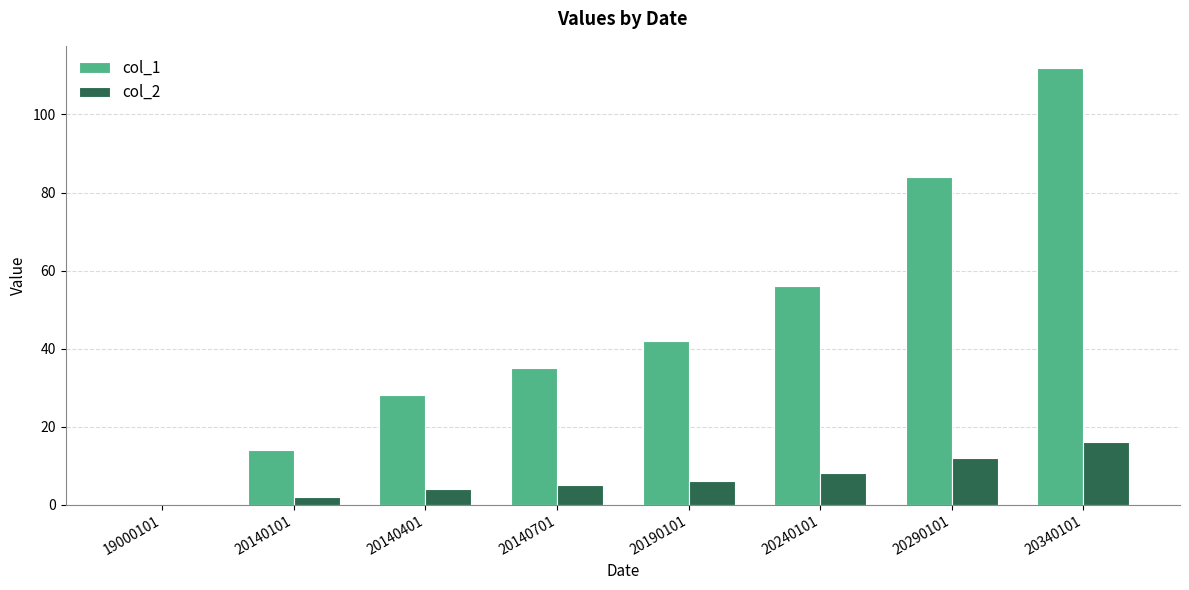

Is the value of col_1 at 20140101 greater than the value of col_2 at 20240101?

Yes